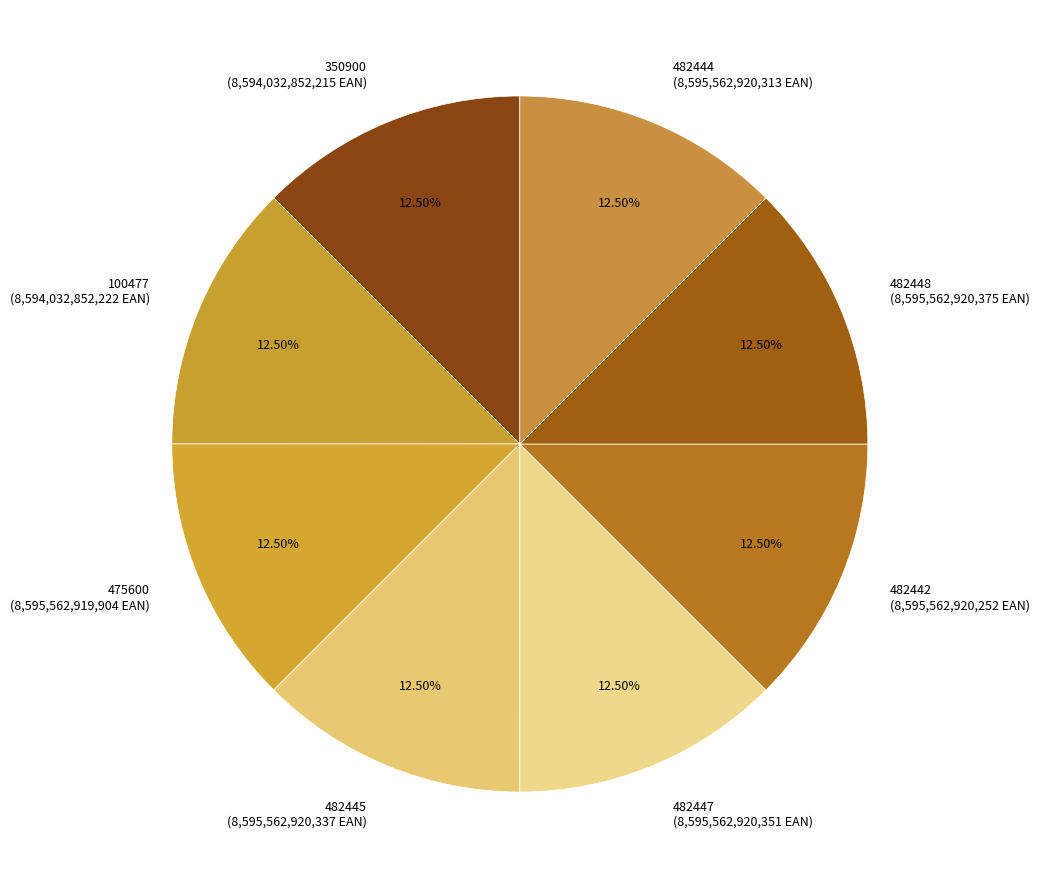

How many slices are in this pie chart?

8